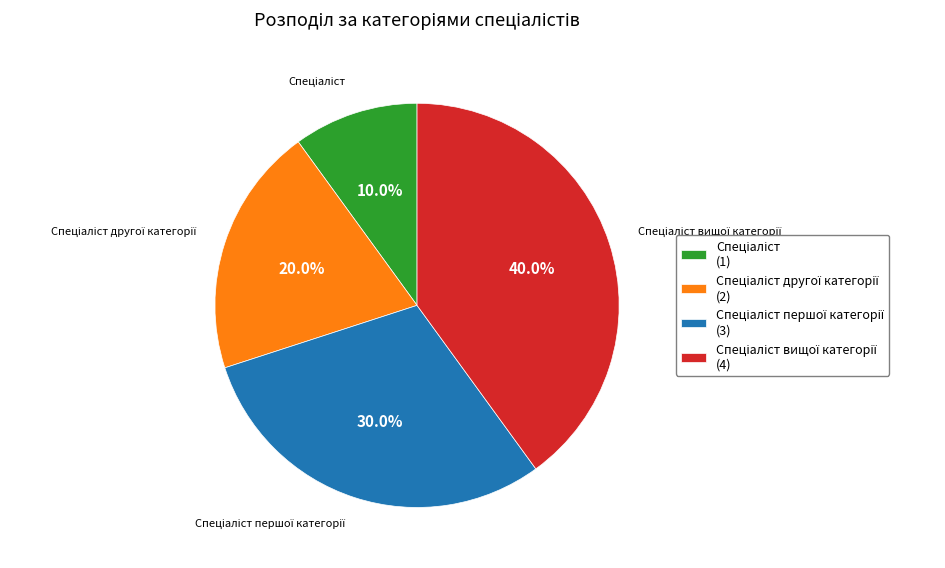

Does any single category account for the majority?

No